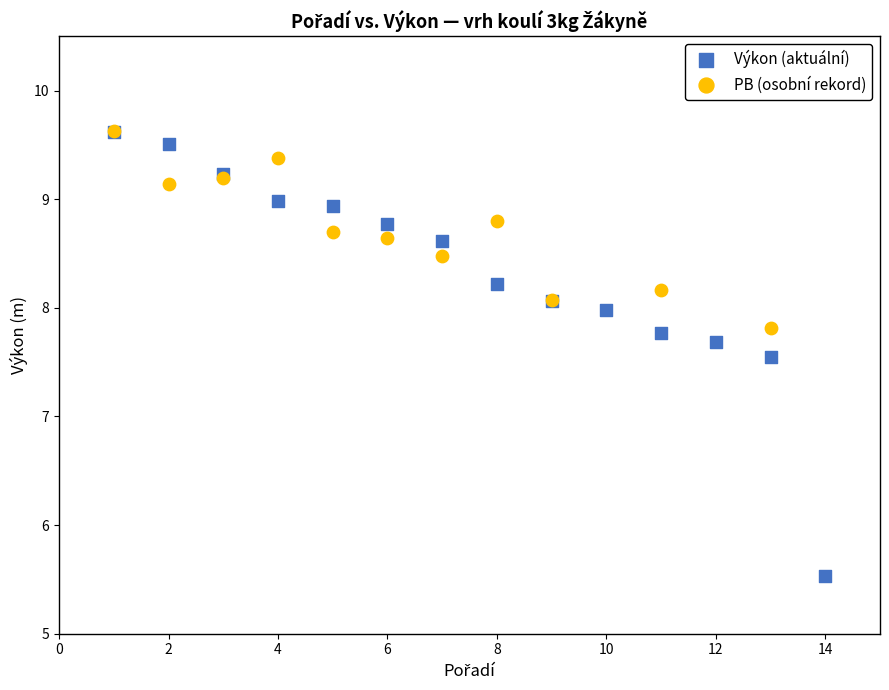

Which series reaches the minimum Y coordinate?

Výkon (aktuální)